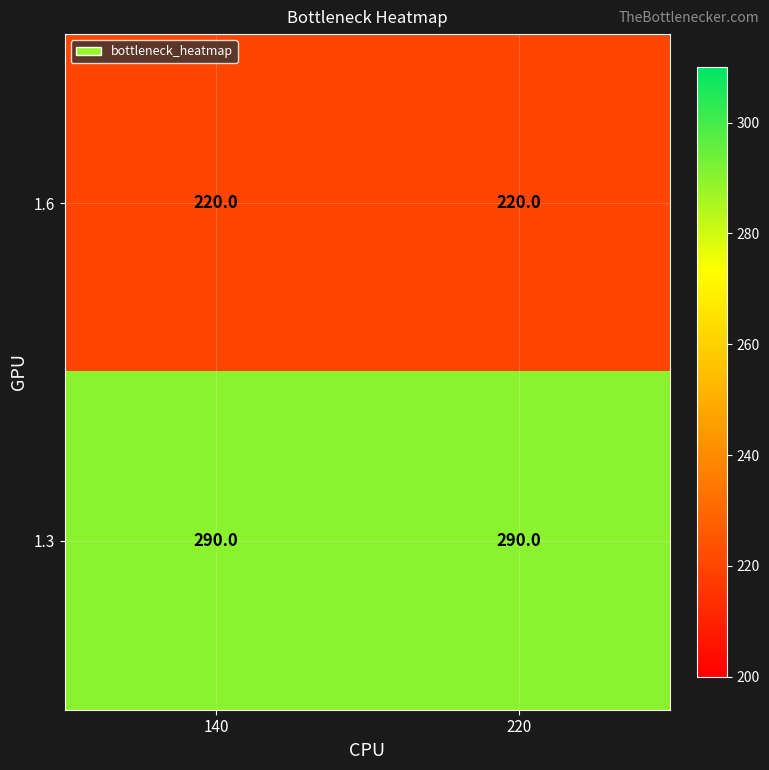

What is the approximate value of 1.3 at 140?

290